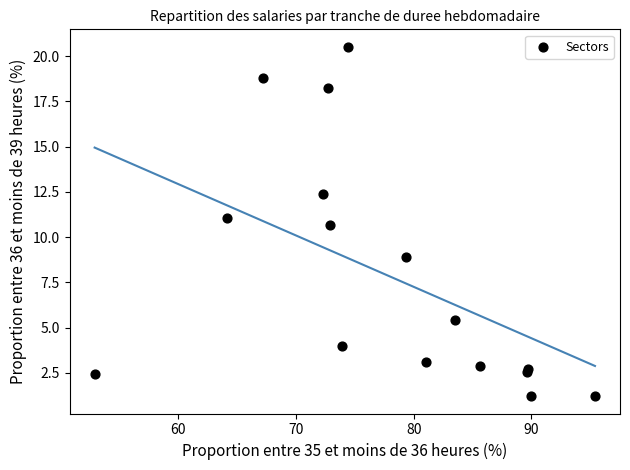

What Y value in the scatter plot is closest to 10?

10.7